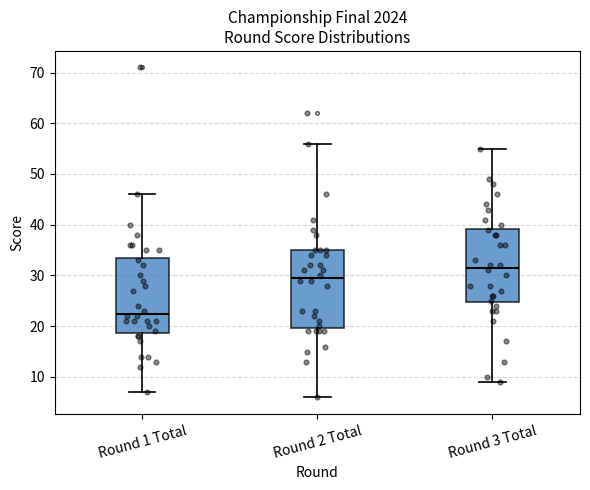

Which box has the lowest median line?

Round 1 Total